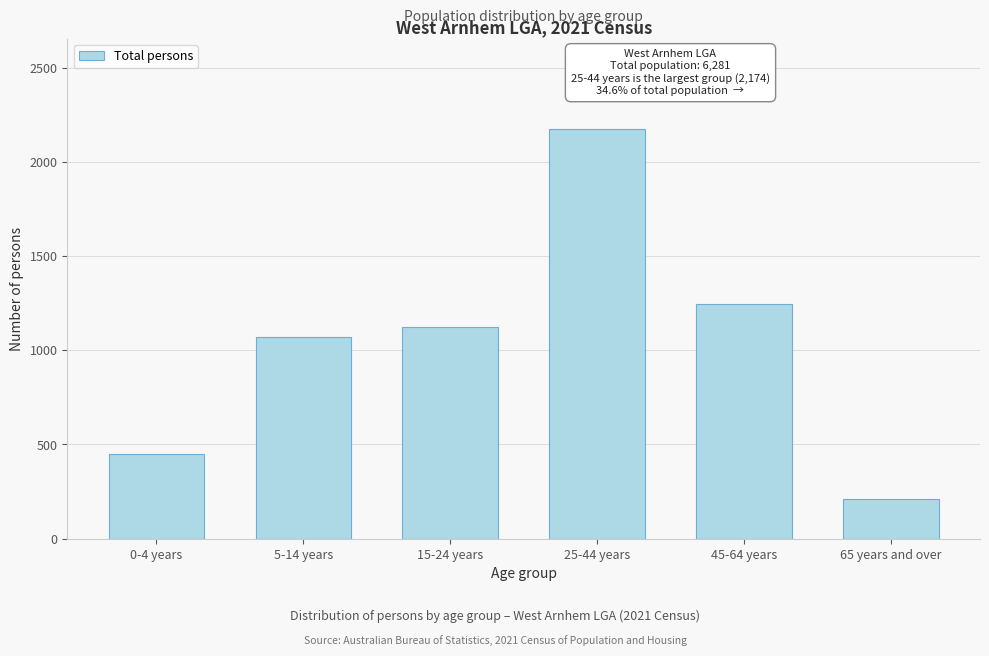

Reading left to right, what are all the values shown in this chart?

451	1072	1123	2174	1245	210